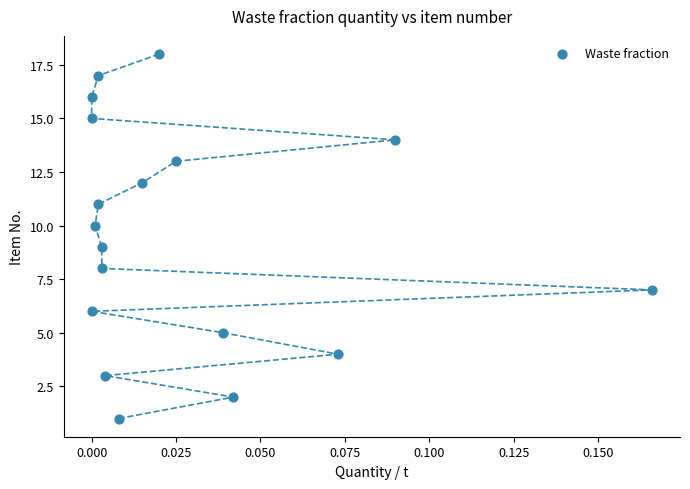

What is the range of Y values (max minus min)?

17